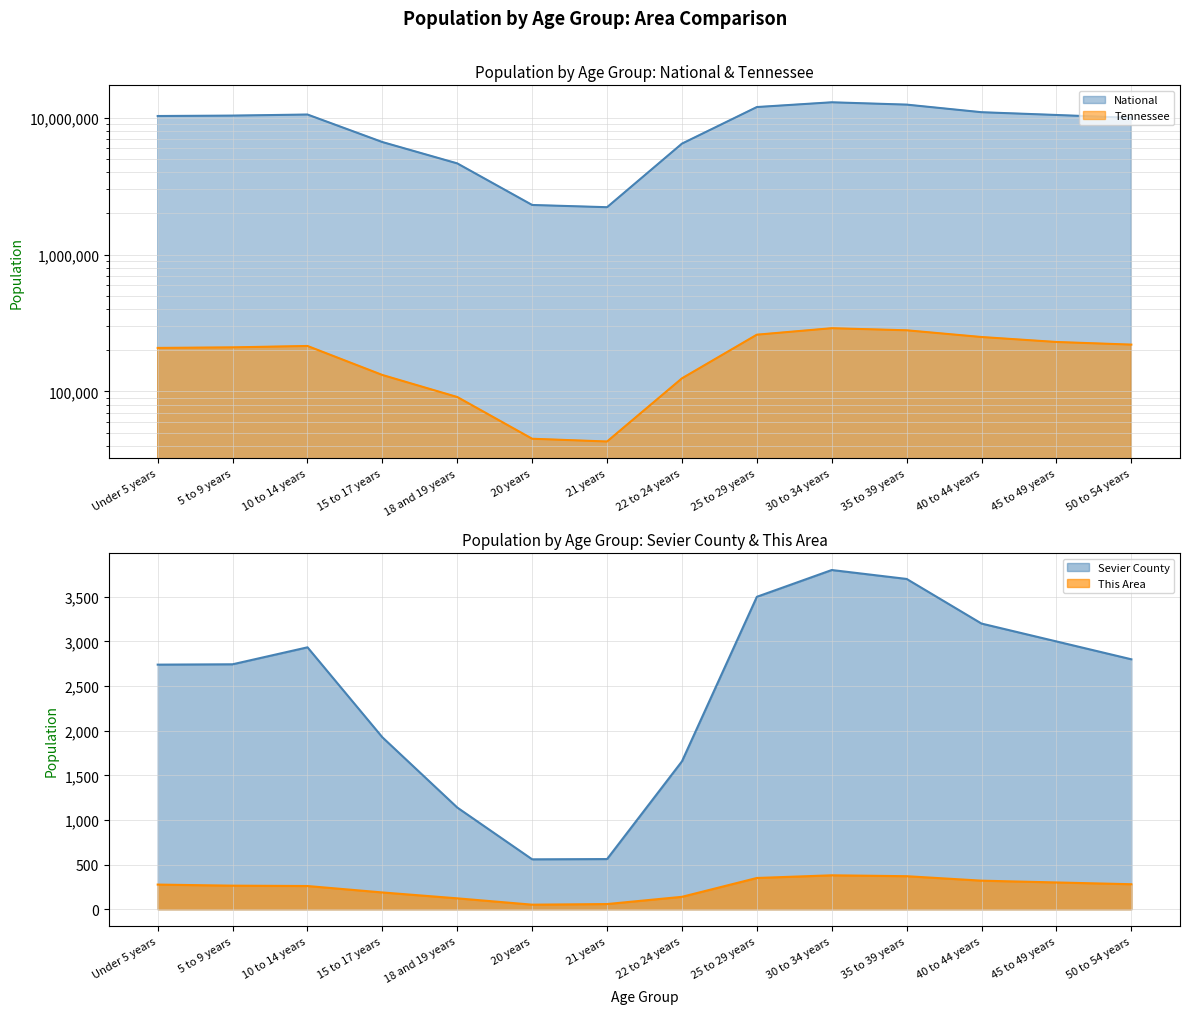

What is the label of the 6th point from the right?

25 to 29 years